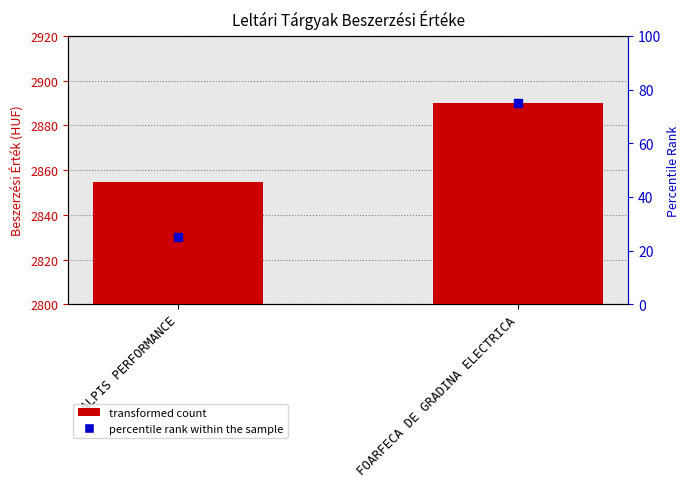

At how many categories does at least one series exceed 2239?

2